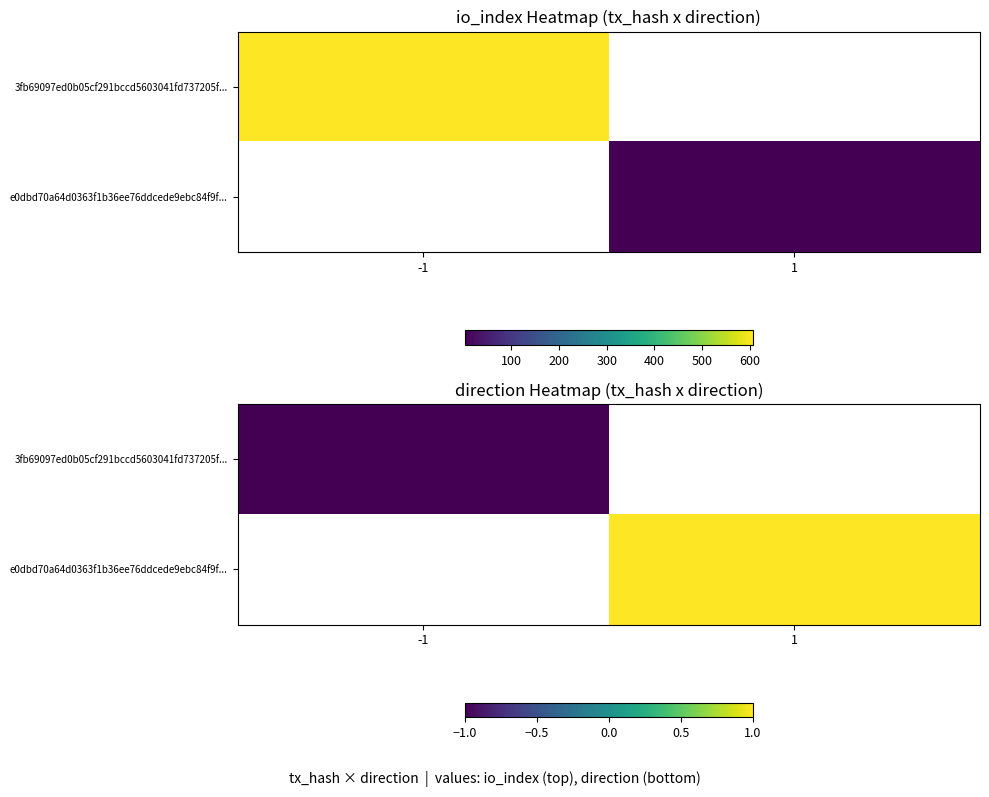

List the series in order of their peak value, lowest first.

3fb69097ed0b05cf291bccd5603041fd737205f..., e0dbd70a64d0363f1b36ee76ddcede9ebc84f9f...